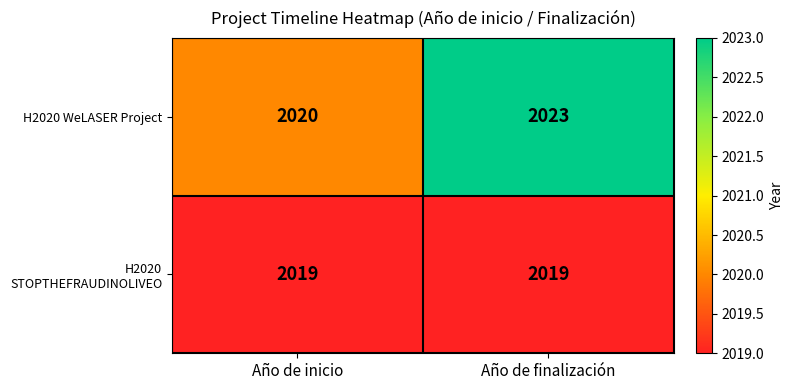

The value of H2020 STOPTHEFRAUDINOLIVEO at Año de finalización is 852. True or false?

False